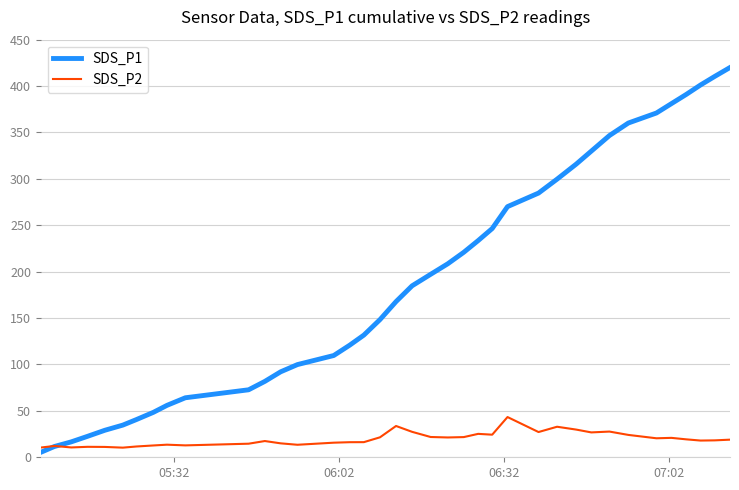

Which series has the largest range (max minus min)?

SDS_P1